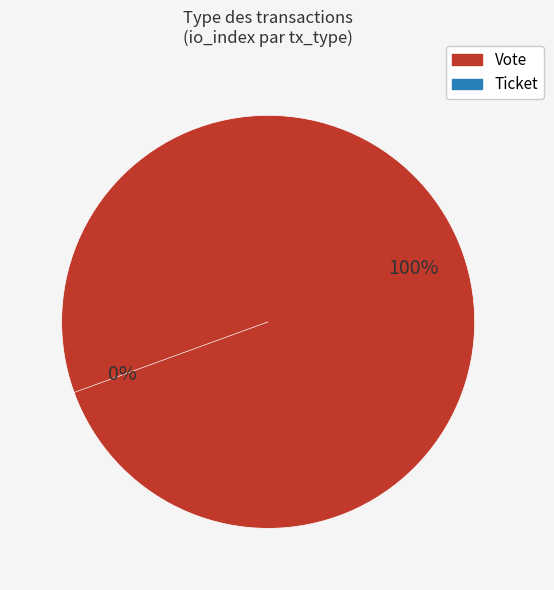

Is Ticket the majority of the pie?

No